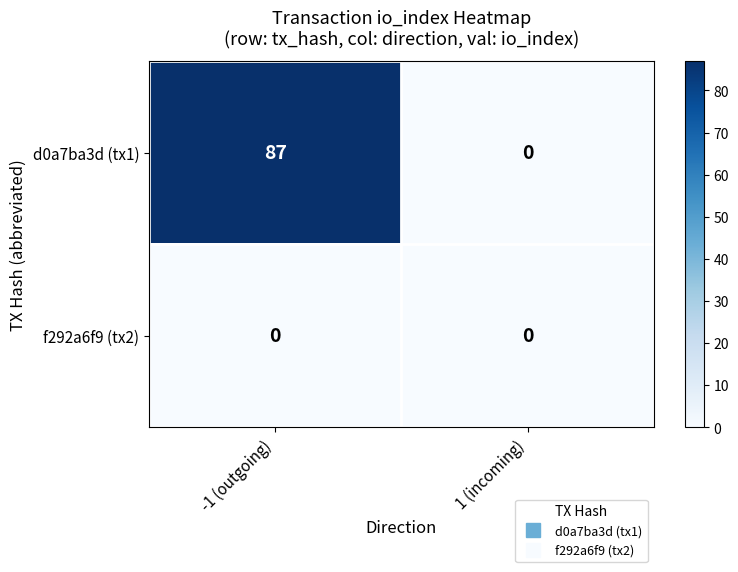

Where is d0a7ba3d (tx1) nearest to the value 43?

1 (incoming)